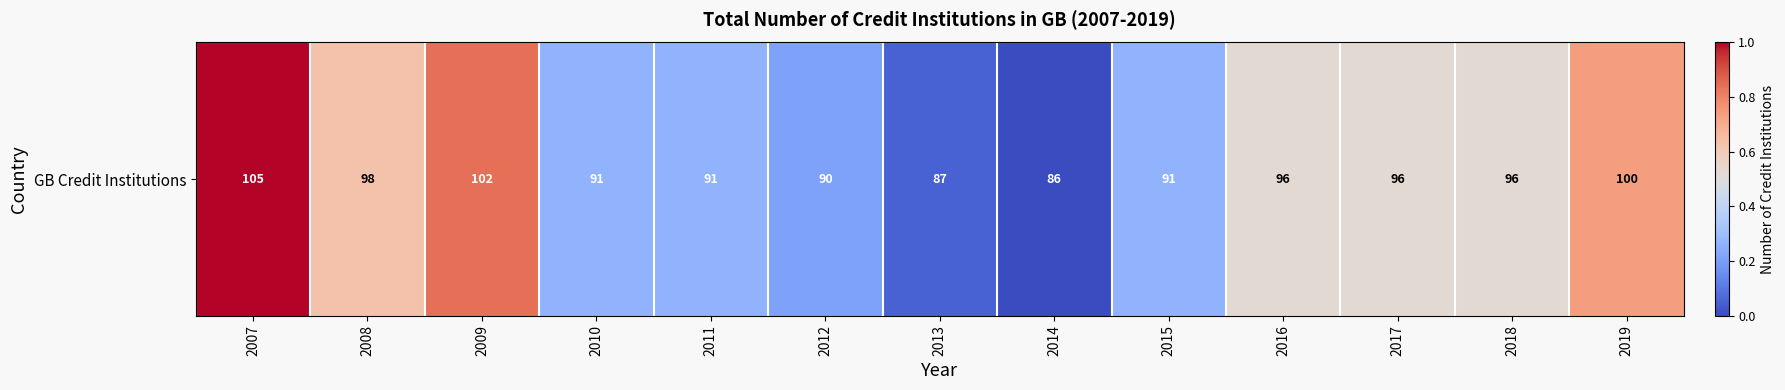

Reading right to left, list all the values displayed in this chart.

0.7	0.5	0.5	0.5	0.3	0.0	0.1	0.2	0.3	0.3	0.8	0.6	1.0